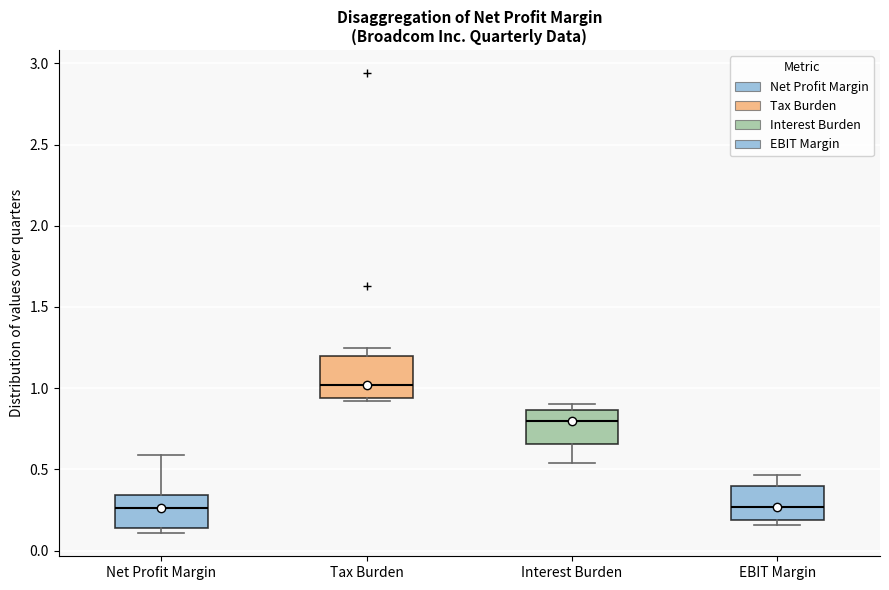

Where is the lower edge of the box for Tax Burden on the y-axis? The values are not printed on the chart, so give them approximately, as read against the axis.

0.95